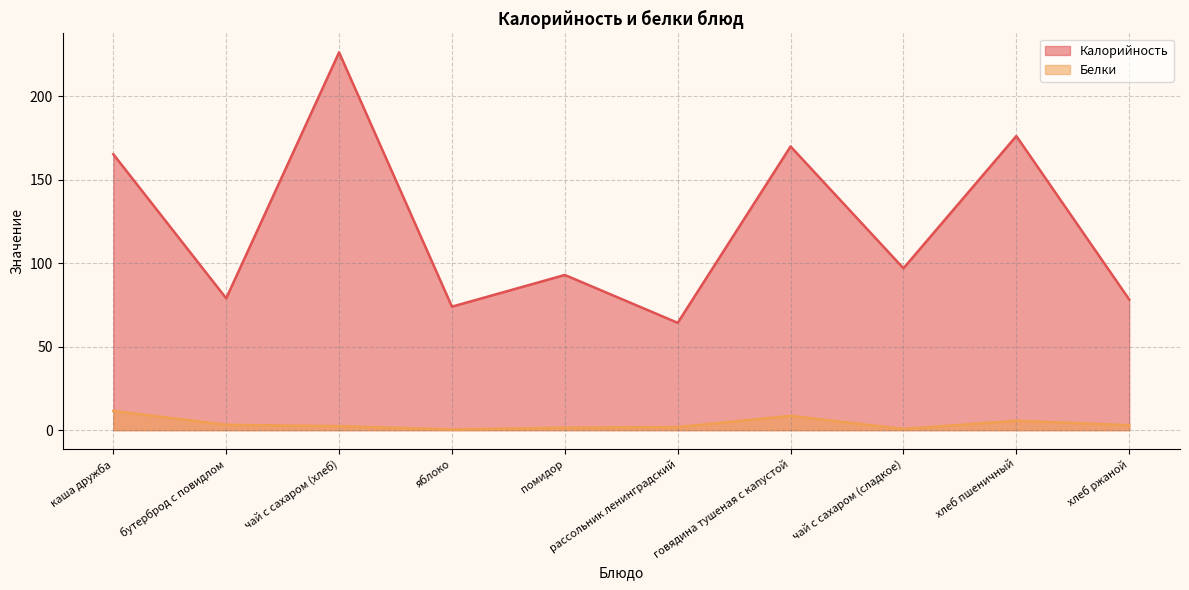

Rank the series at яблоко from highest to lowest value.

Калорийность, Белки